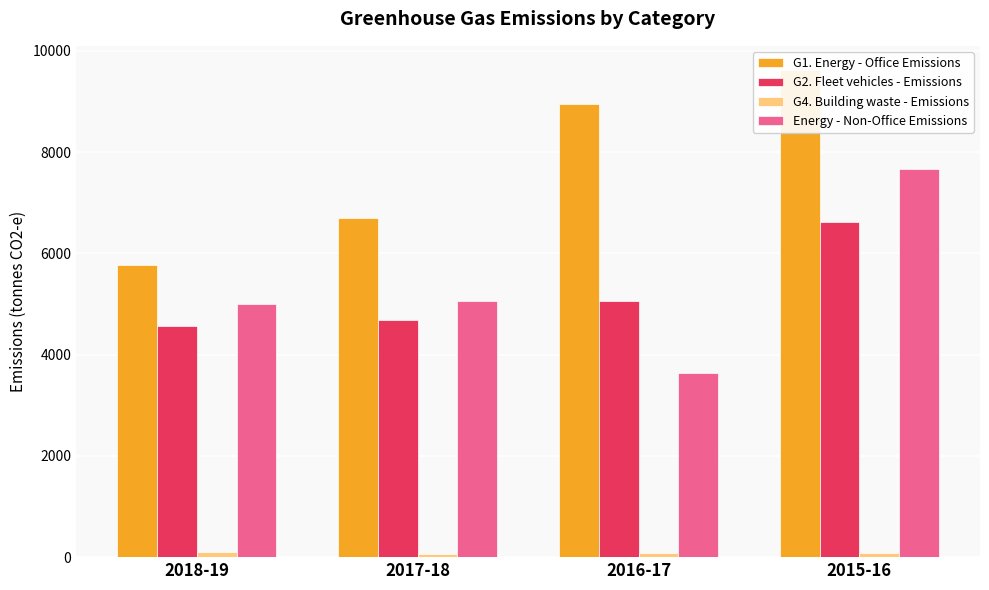

True or false: G1. Energy - Office Emissions has a value of 5767 at 2018-19.

True